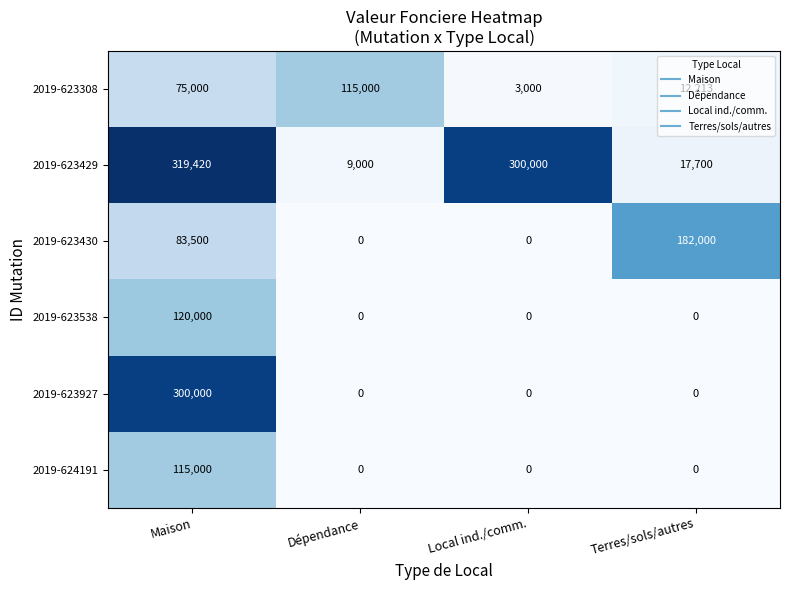

What is the total value across all series at Dépendance?

124000